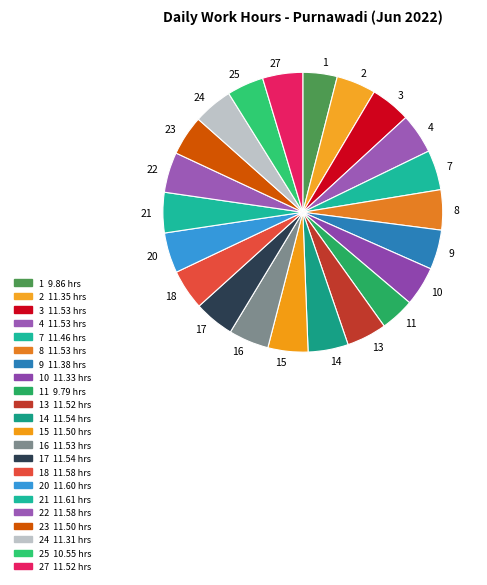

Is there a majority slice in this chart?

No